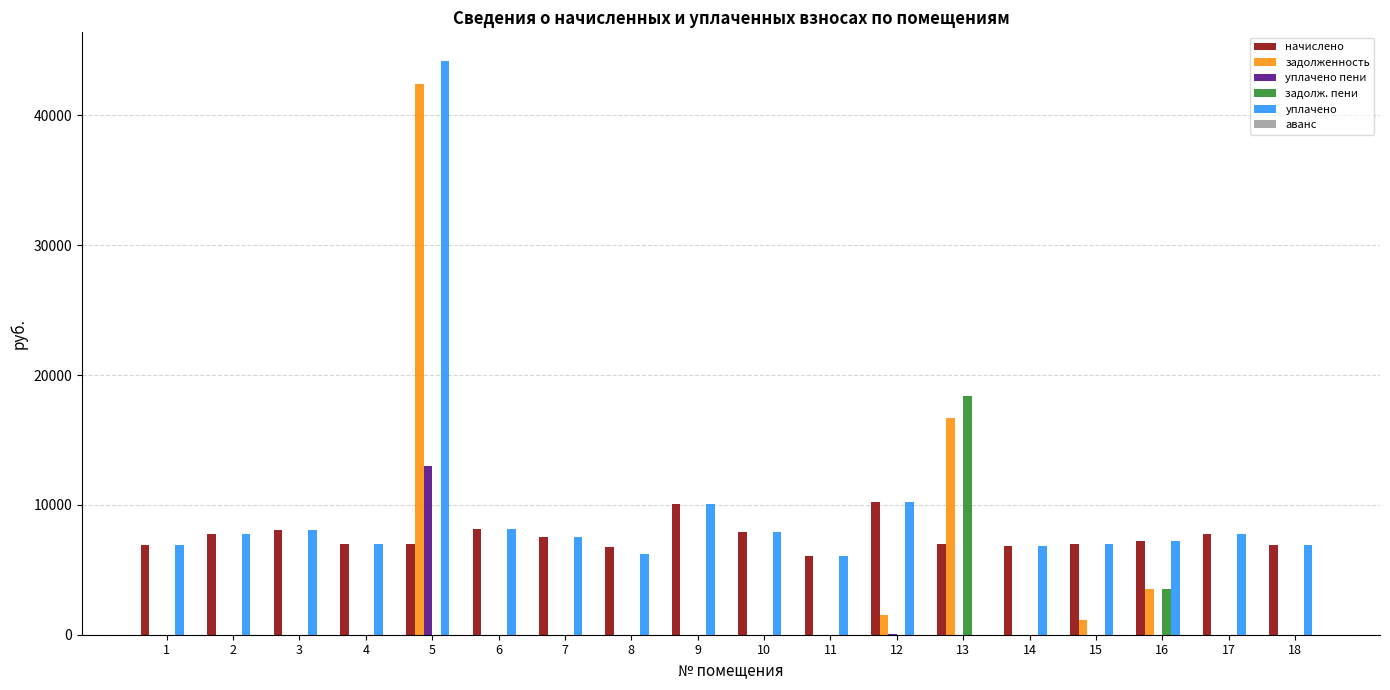

The value of уплачено at 4 is 7004.9. True or false?

True